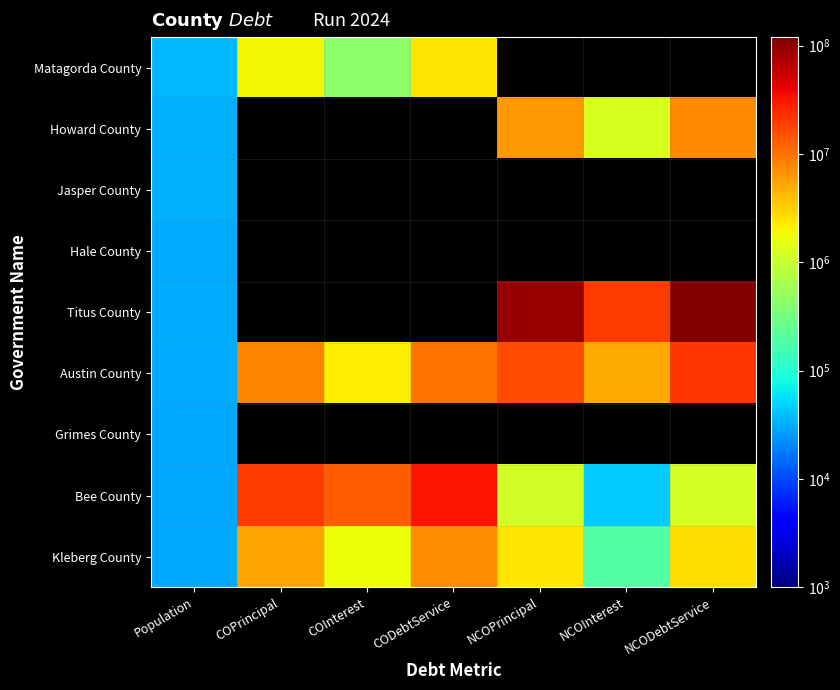

Is it true that Howard County equals 43863.2 at Population?

False